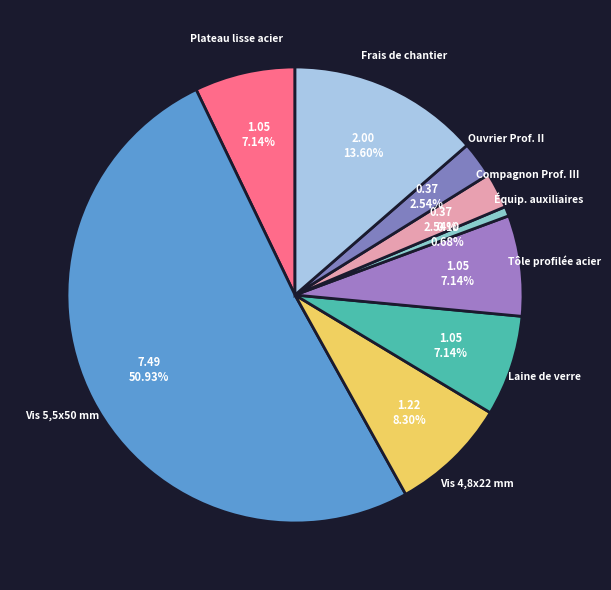

How many slices are in this pie chart?

9